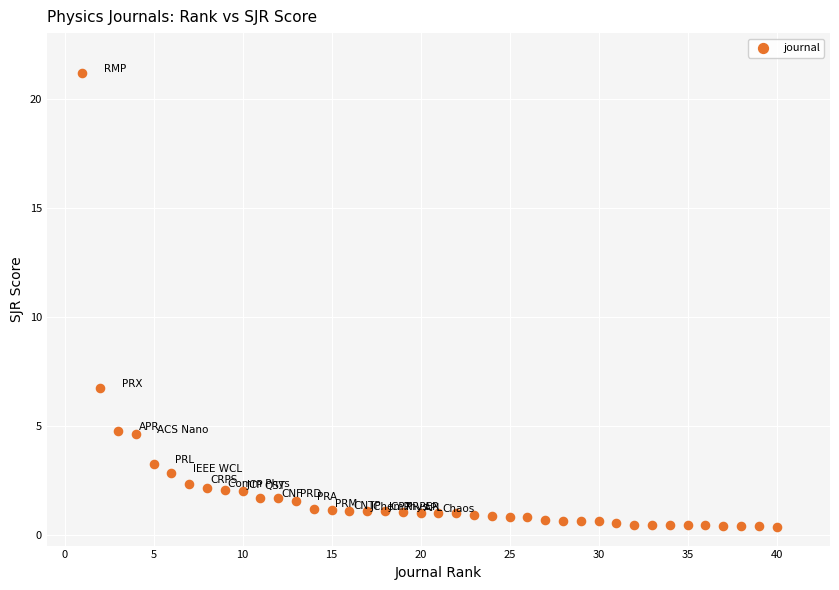

What Y value in the scatter plot is closest to 10?

6.7